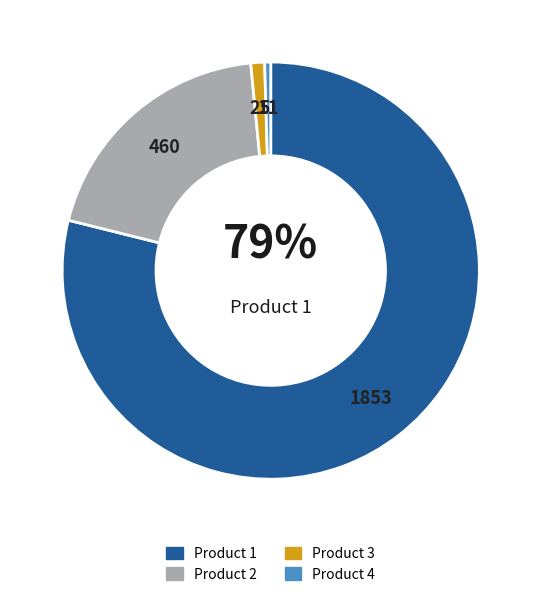

Is there a majority slice in this chart?

Yes